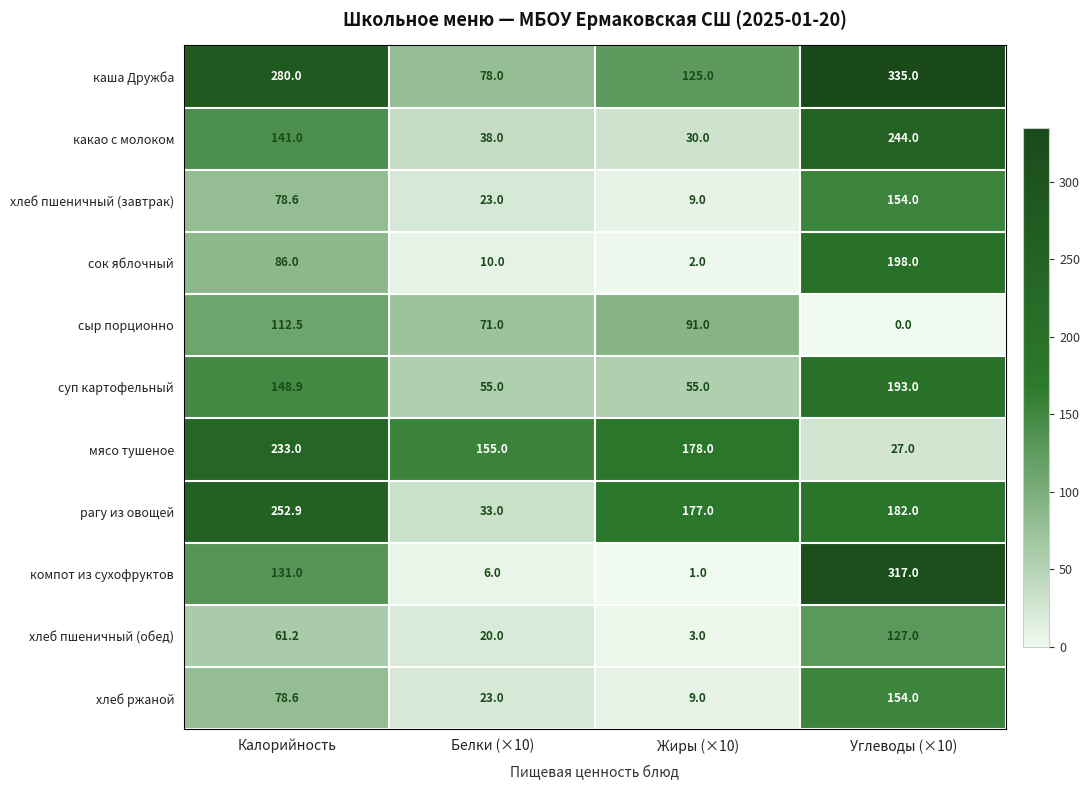

What is the difference between the highest and lowest values at Белки (×10)?

149.0